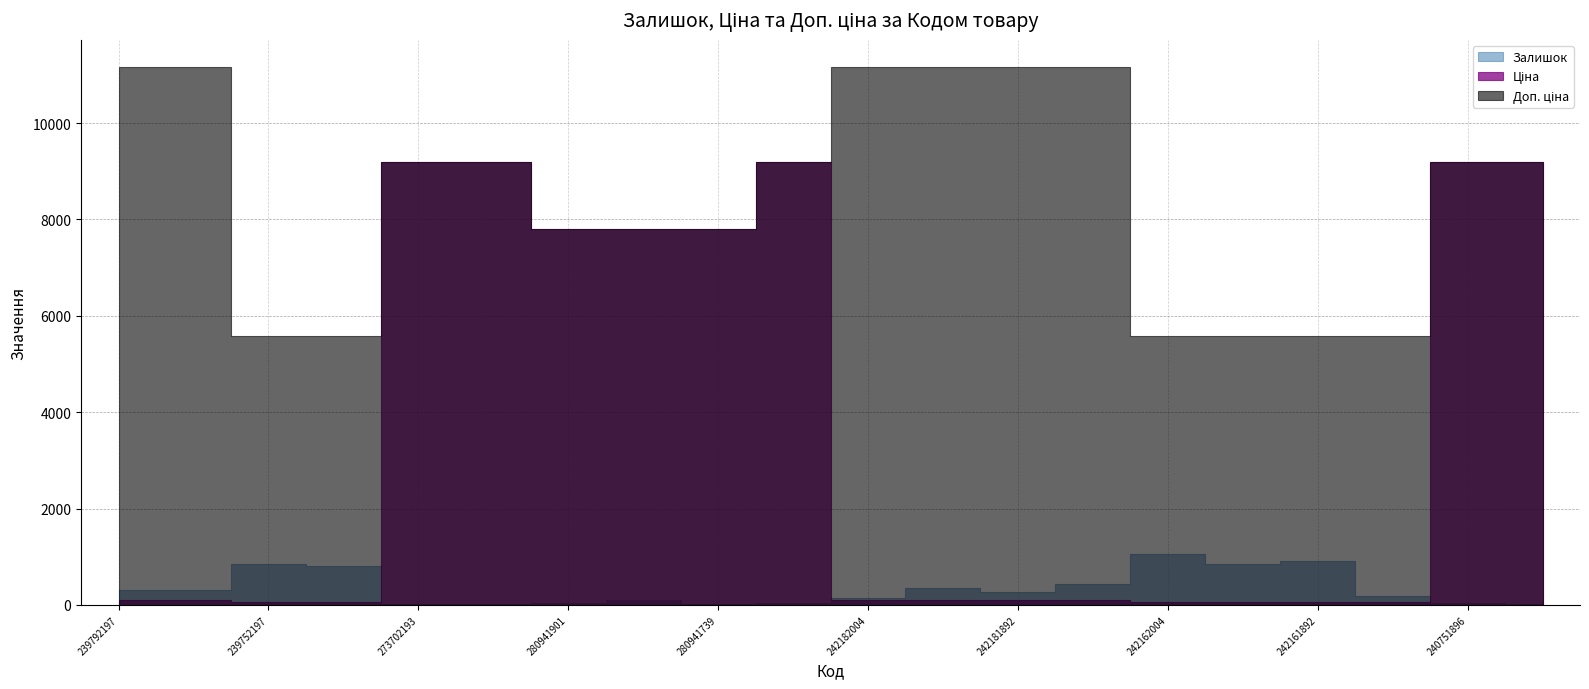

True or false: Ціна has a value of 14676.4 at 240751896.

False